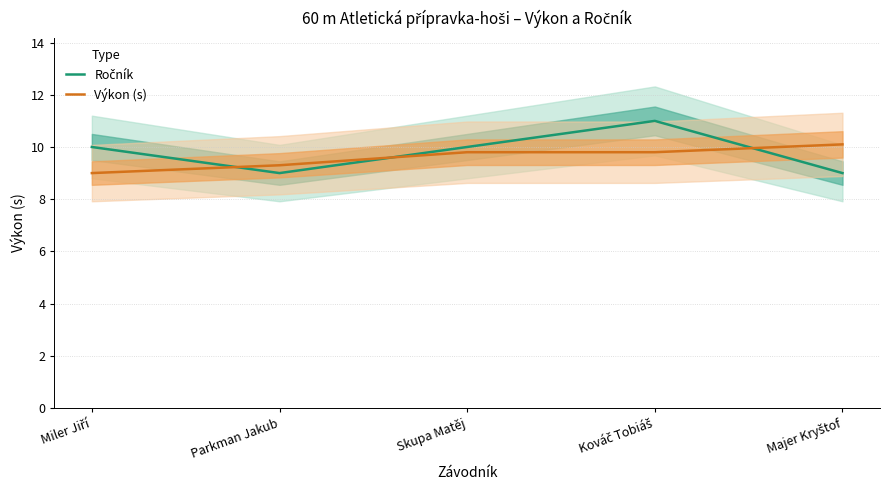

At which category is the sum across all series the highest?

Kováč Tobiáš